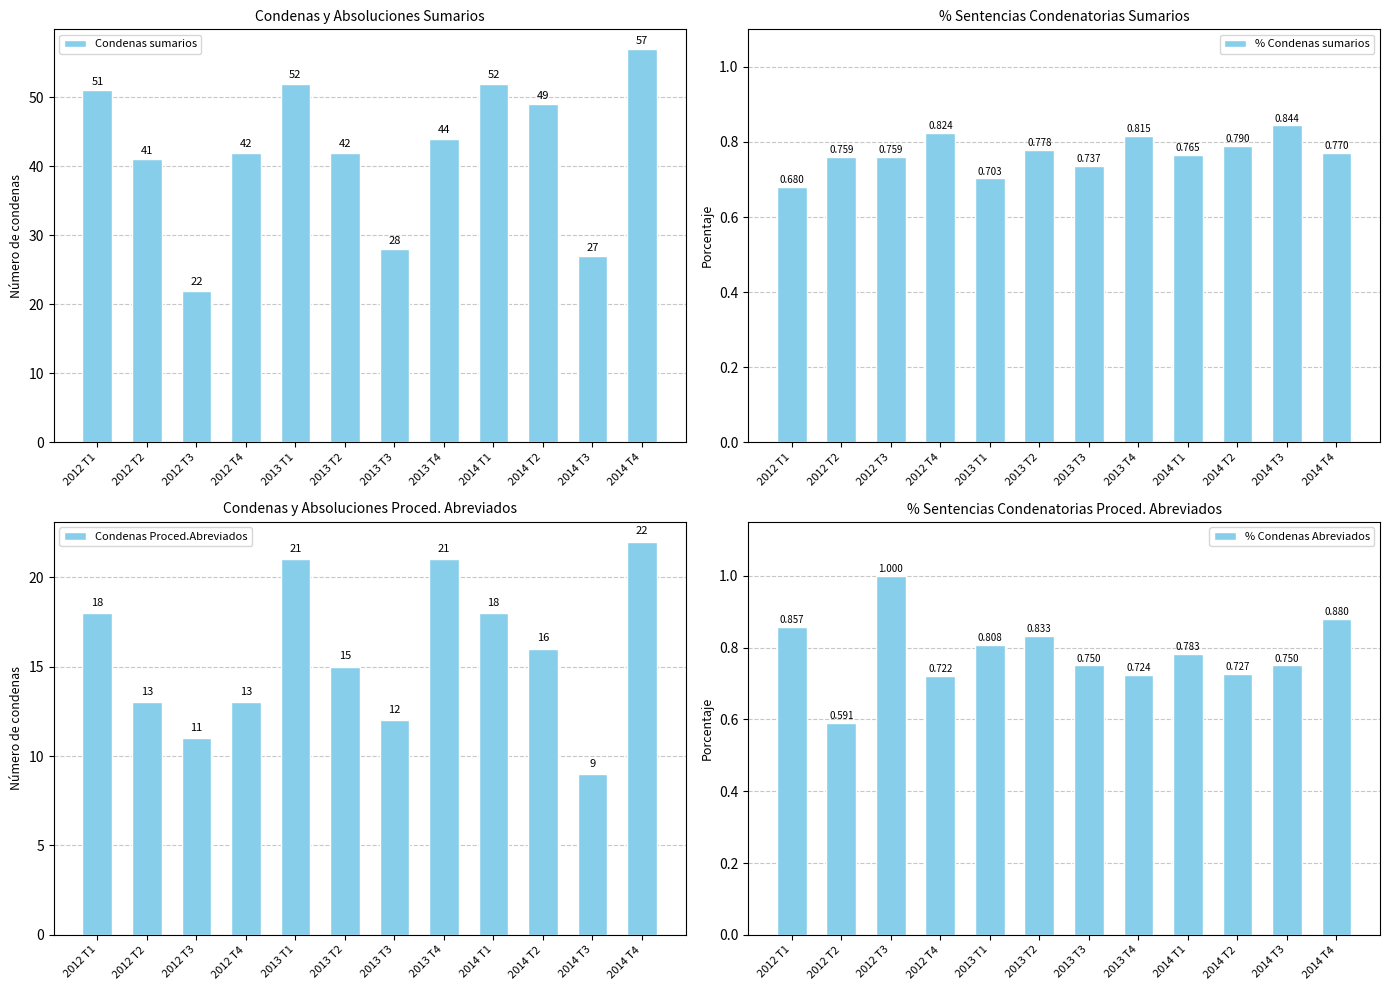

Are the bars grouped side by side (vs. stacked)?

Yes